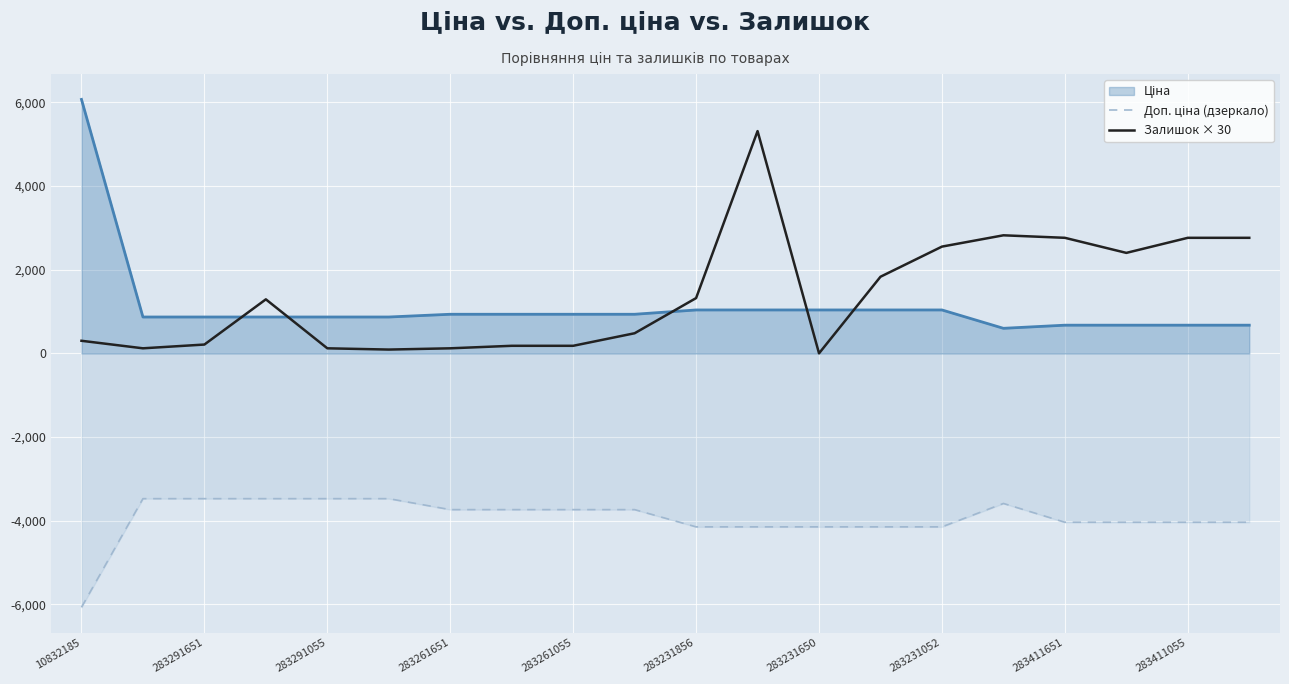

The value of Залишок × 30 at 283291651 is 210.0. True or false?

True